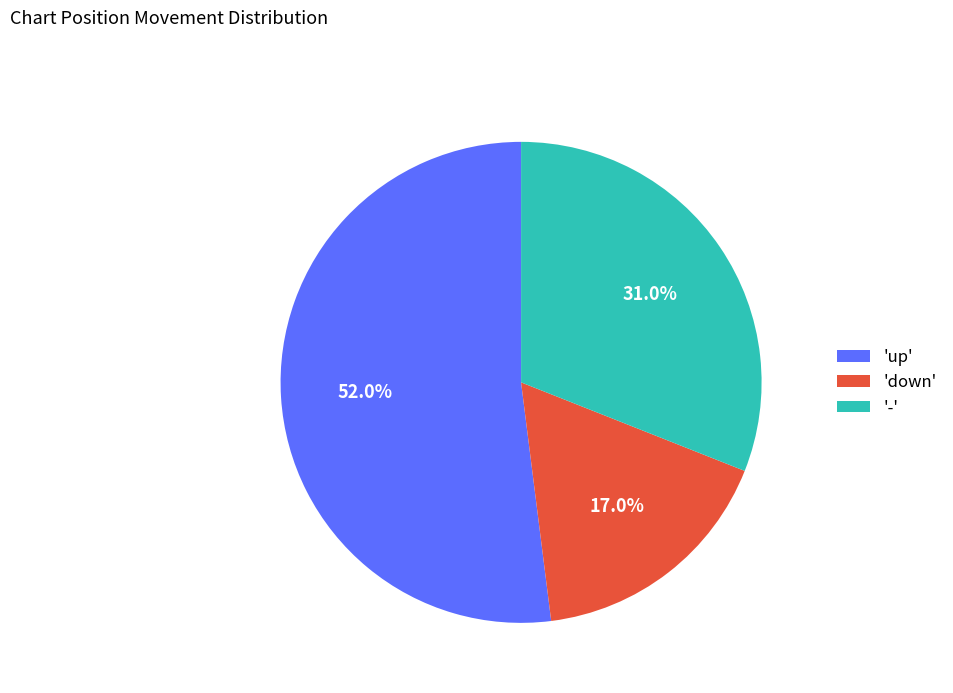

Approximately how many times larger is the value at '-' compared to 'down'?

1.8